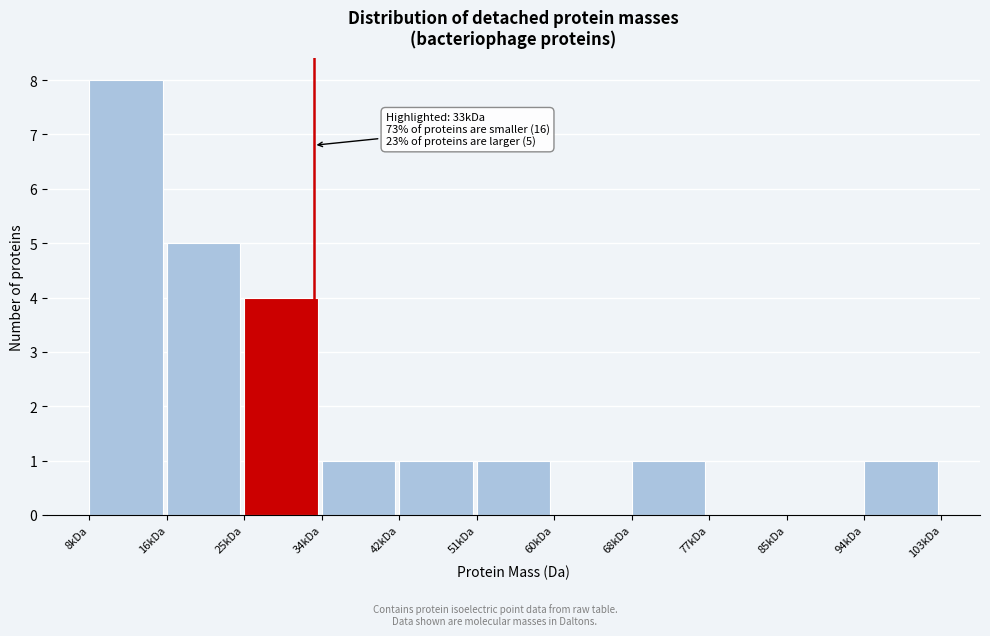

Reading right to left, extract all data points from this chart.

94kDa=1	85kDa=0	77kDa=0	68kDa=1	60kDa=0	51kDa=1	42kDa=1	34kDa=1	25kDa=4	16kDa=5	8kDa=8